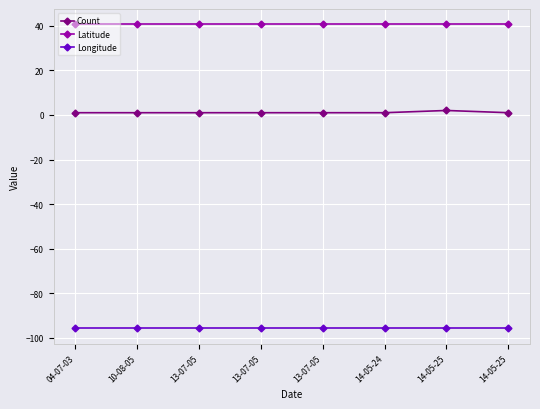

What is the minimum value shown in the chart?

-95.7